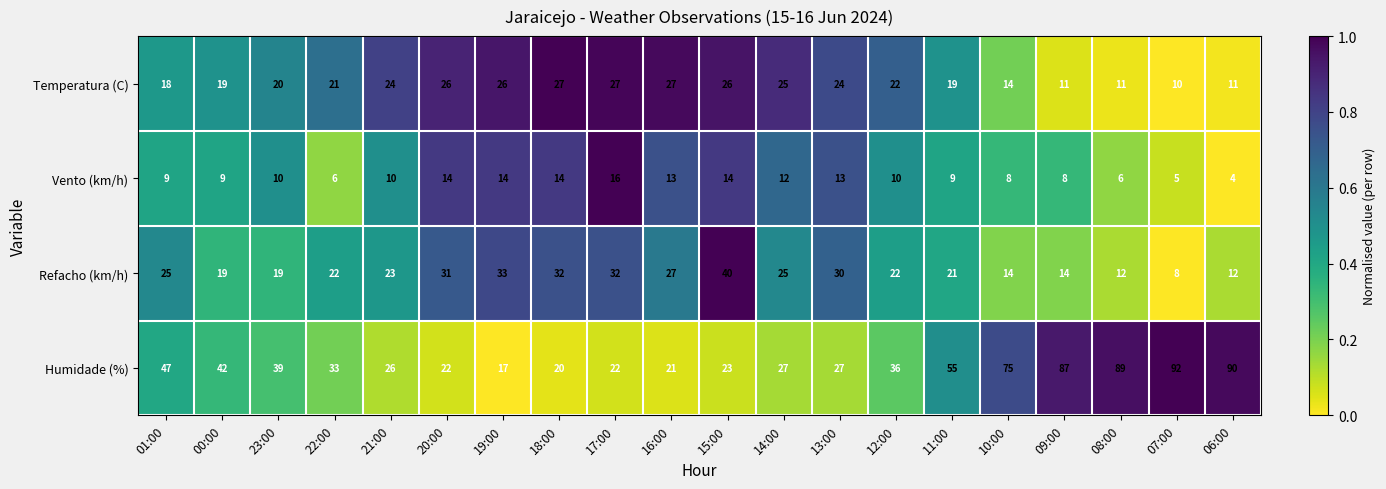

What is the minimum value shown in the chart?

4